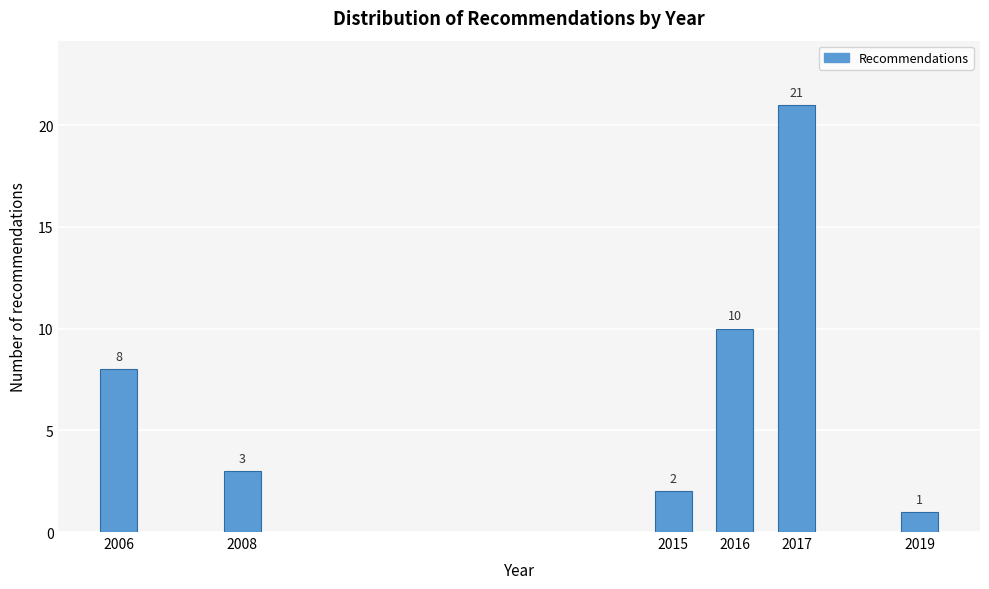

Reading right to left, what are all the values shown in this chart?

2019=1	2017=21	2016=10	2015=2	2008=3	2006=8